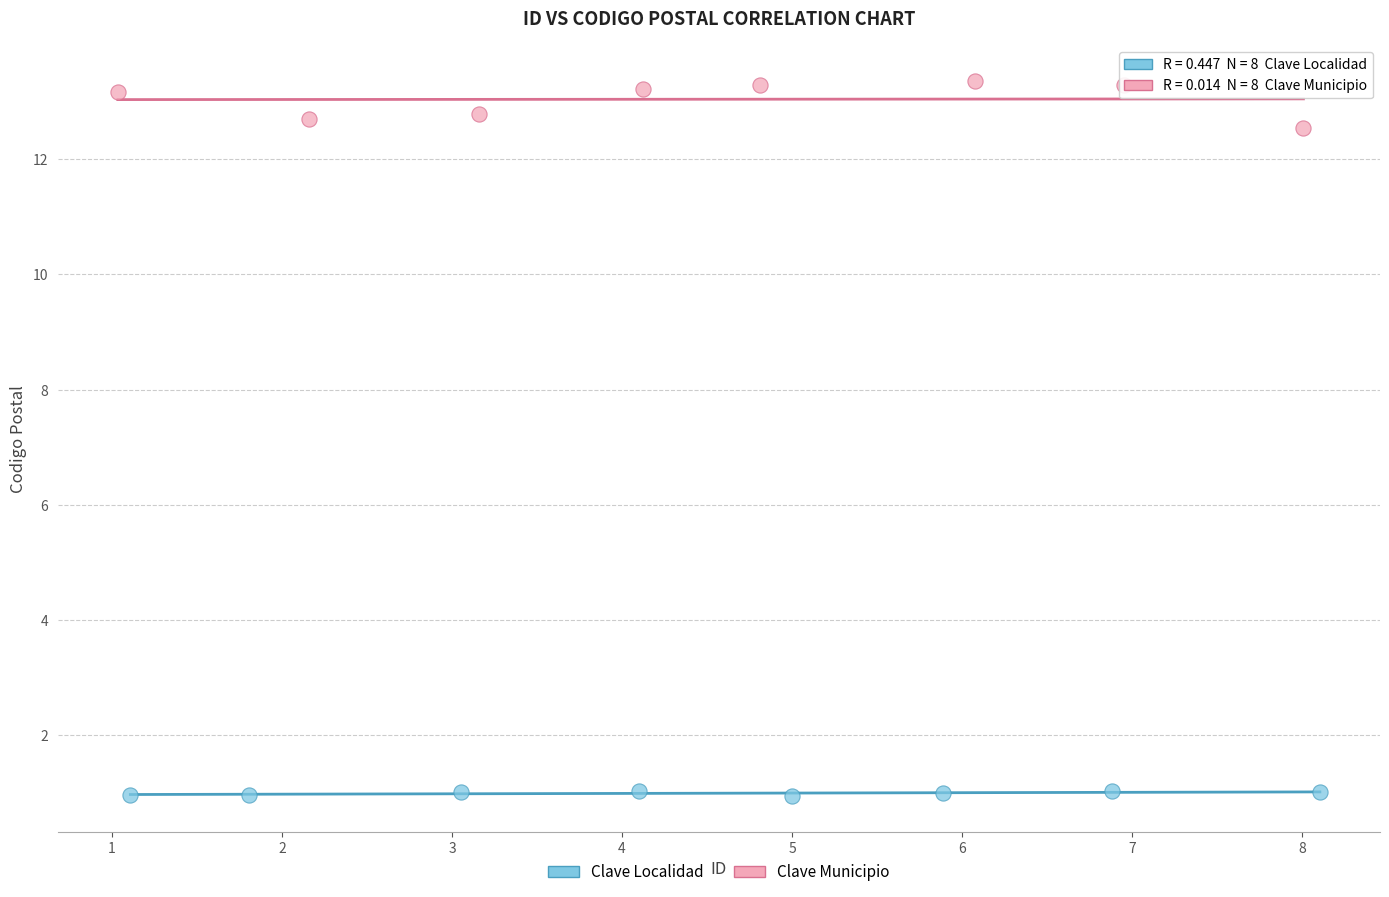

Which series contains the lowest Y value?

Clave Localidad